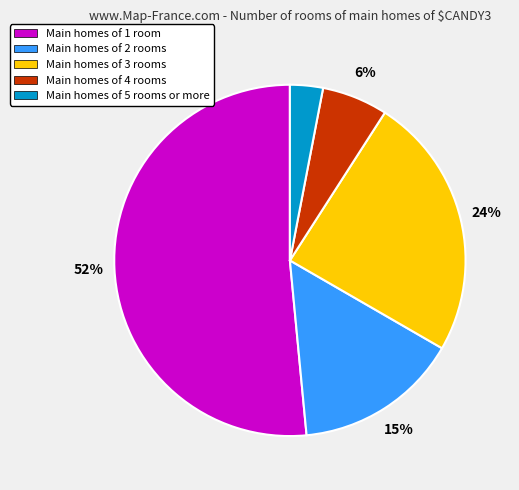

Rank the categories by value from lowest to highest.

Main homes of 5 rooms or more, Main homes of 4 rooms, Main homes of 2 rooms, Main homes of 3 rooms, Main homes of 1 room